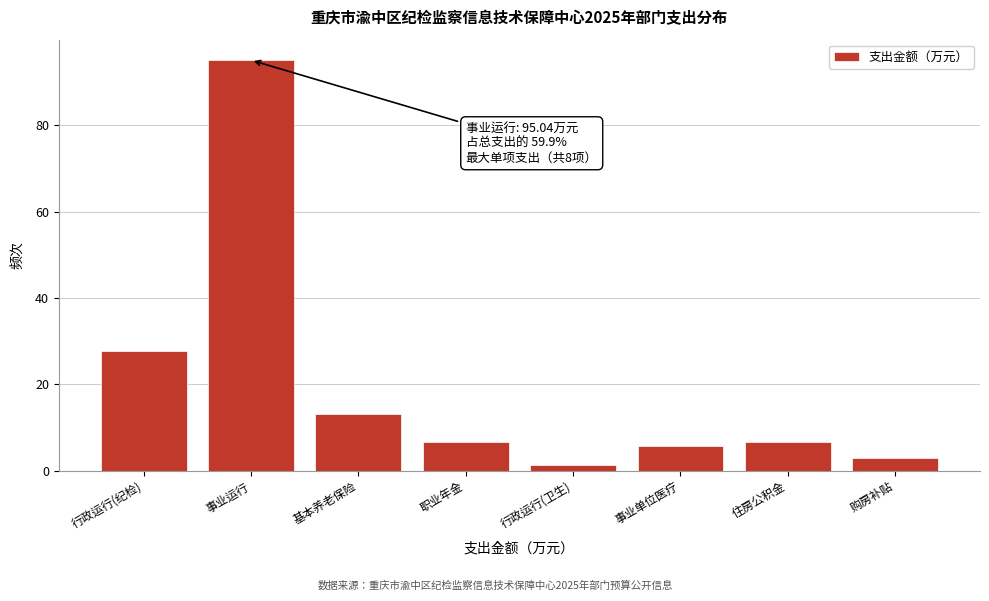

Is it true that the value at 住房公积金 is 6.5?

True